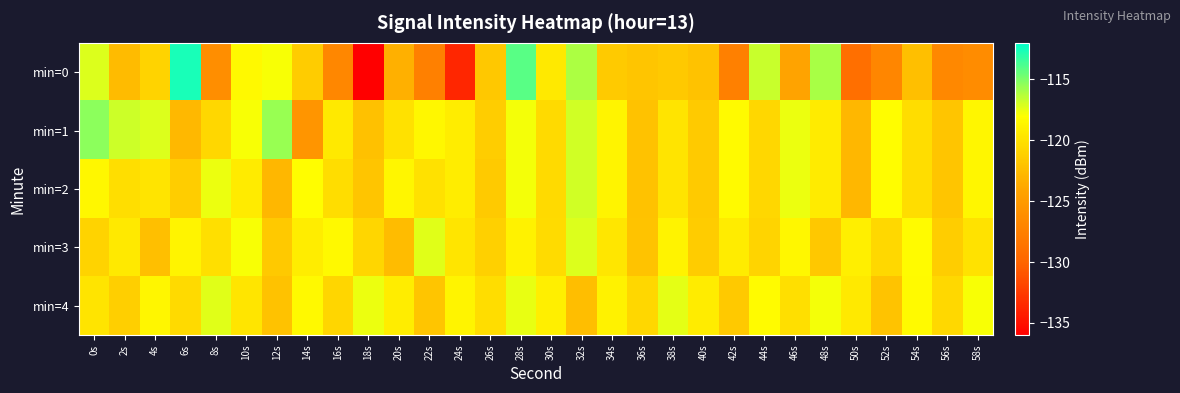

Reading left to right, extract all data points from this chart.

min=0: 0s=-117.2	2s=-122.5	4s=-120.9	6s=-112.6	8s=-126.2	10s=-118.4	12s=-117.8	14s=-121.4	16s=-126.8	18s=-136.1	20s=-123.3	22s=-127.5	24s=-133.7	26s=-121.7	28s=-114.1	30s=-119.5	32s=-116.1	34s=-121.5	36s=-121.9	38s=-121.6	40s=-122.1	42s=-127.5	44s=-116.8	46s=-124.3	48s=-115.9	50s=-129.1	52s=-126.9	54s=-122.3	56s=-126.8	58s=-126.4
min=1: 0s=-115.3	2s=-116.9	4s=-117.2	6s=-122.7	8s=-120.7	10s=-117.9	12s=-115.7	14s=-125.6	16s=-119.5	18s=-122.2	20s=-120.0	22s=-118.5	24s=-119.2	26s=-121.3	28s=-117.8	30s=-120.5	32s=-116.9	34s=-118.7	36s=-122.1	38s=-119.8	40s=-121.5	42s=-118.3	44s=-120.7	46s=-117.6	48s=-119.4	50s=-122.8	52s=-118.1	54s=-120.3	56s=-121.9	58s=-118.6
min=2: 0s=-118.5	2s=-120.2	4s=-119.8	6s=-121.3	8s=-117.6	10s=-119.4	12s=-122.8	14s=-118.1	16s=-120.3	18s=-121.9	20s=-118.6	22s=-120.0	24s=-119.2	26s=-121.5	28s=-117.8	30s=-120.5	32s=-116.9	34s=-118.7	36s=-122.1	38s=-119.8	40s=-121.5	42s=-118.3	44s=-120.7	46s=-117.6	48s=-119.4	50s=-122.8	52s=-118.1	54s=-120.3	56s=-121.9	58s=-118.6
min=3: 0s=-121.0	2s=-119.5	4s=-122.3	6s=-118.7	8s=-120.1	10s=-117.9	12s=-121.6	14s=-119.2	16s=-118.4	18s=-120.8	20s=-122.5	22s=-117.3	24s=-119.7	26s=-121.1	28s=-118.9	30s=-120.4	32s=-117.2	34s=-119.6	36s=-122.0	38s=-118.8	40s=-121.4	42s=-119.3	44s=-120.9	46s=-118.5	48s=-121.7	50s=-119.1	52s=-120.6	54s=-118.2	56s=-121.3	58s=-119.9
min=4: 0s=-119.8	2s=-121.2	4s=-118.6	6s=-120.5	8s=-117.3	10s=-119.7	12s=-122.1	14s=-118.4	16s=-120.8	18s=-117.6	20s=-119.2	22s=-121.9	24s=-118.7	26s=-120.3	28s=-117.5	30s=-119.1	32s=-122.4	34s=-118.9	36s=-120.7	38s=-117.4	40s=-119.3	42s=-121.6	44s=-118.2	46s=-120.1	48s=-117.8	50s=-119.5	52s=-122.0	54s=-118.3	56s=-120.6	58s=-117.9